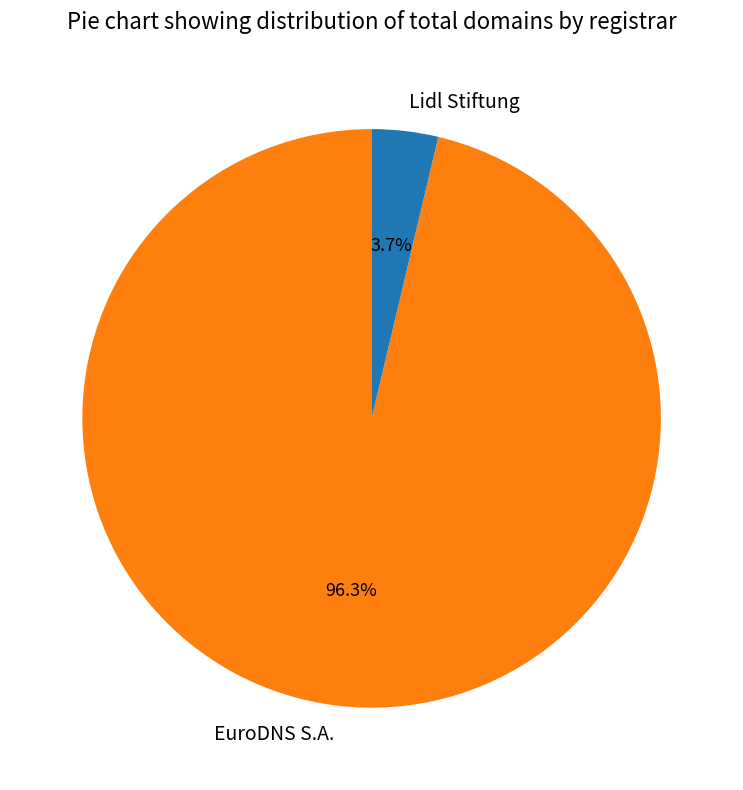

Which has a higher value, EuroDNS S.A. or Lidl Stiftung?

EuroDNS S.A.